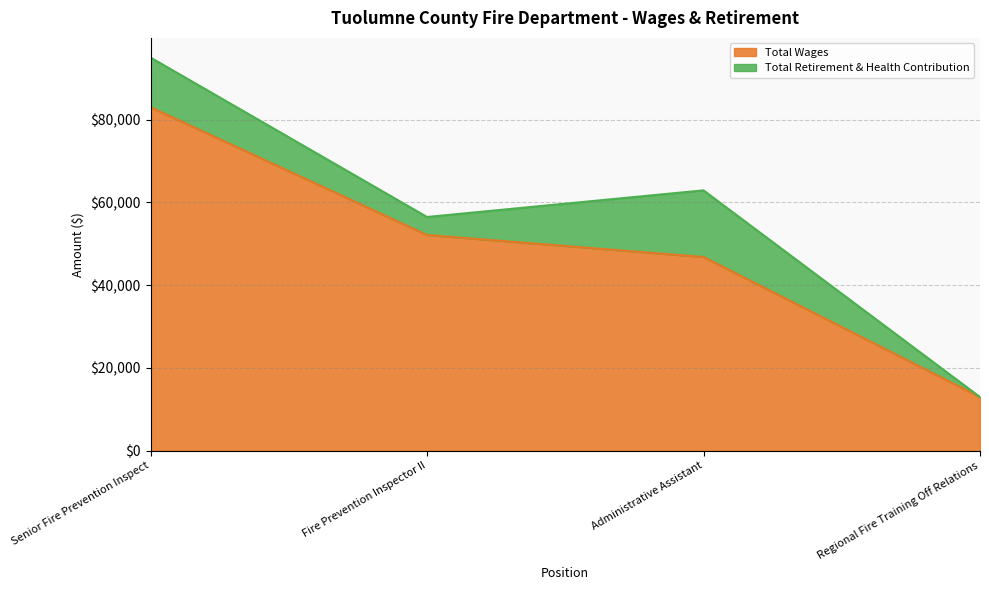

The chart shows a value of 52110 at Fire Prevention Inspector II. True or false?

True